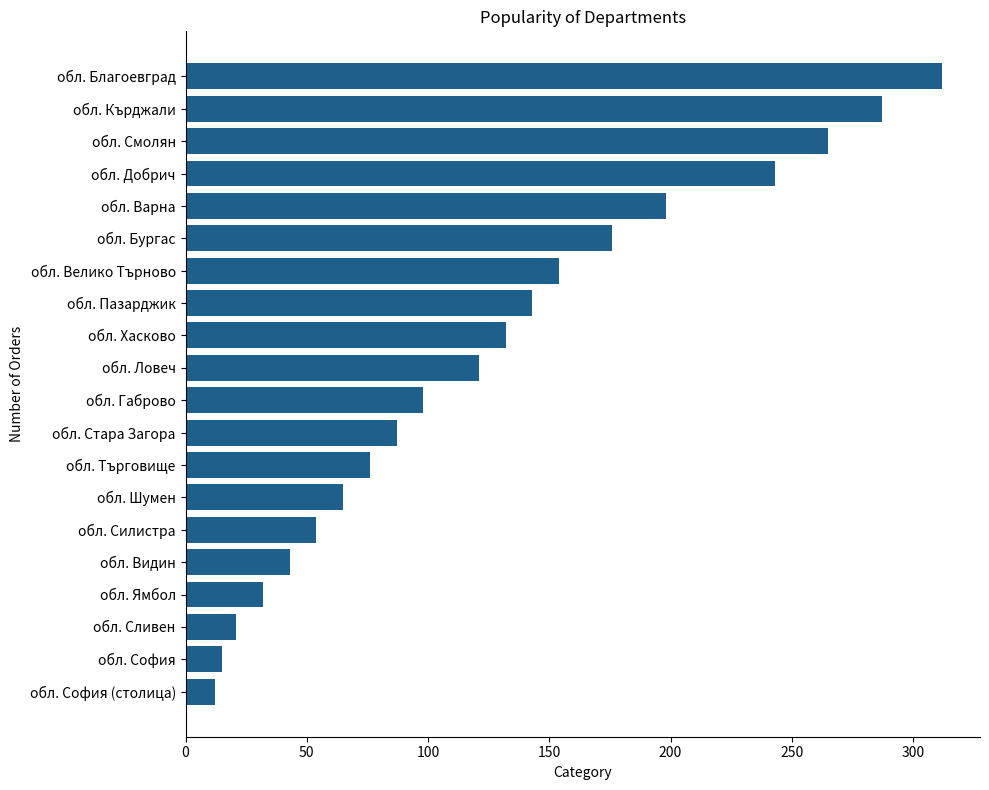

Reading top to bottom, transcribe all the data shown in this chart.

312	287	265	243	198	176	154	143	132	121	98	87	76	65	54	43	32	21	15	12